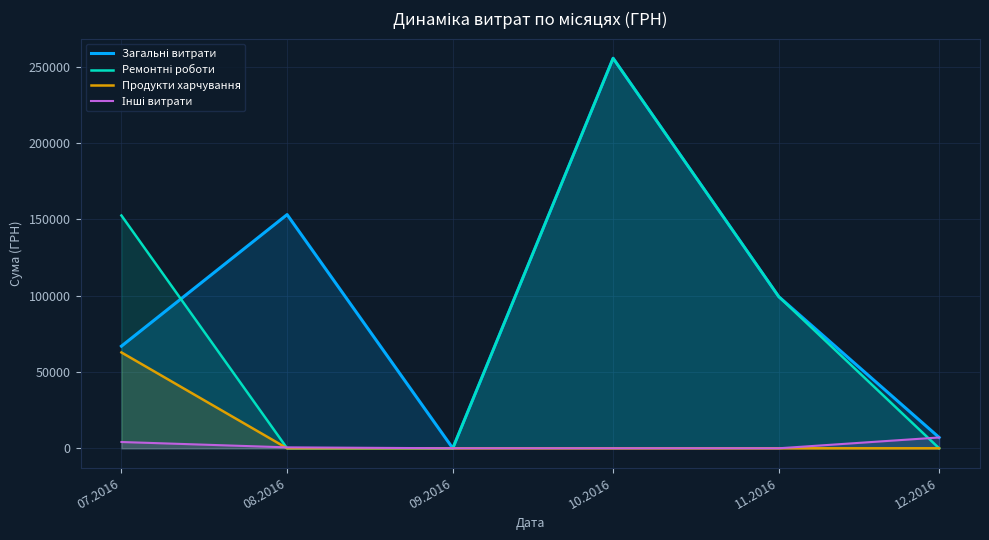

In Загальні витрати, how many points are higher than both neighbors (excluding endpoints)?

2